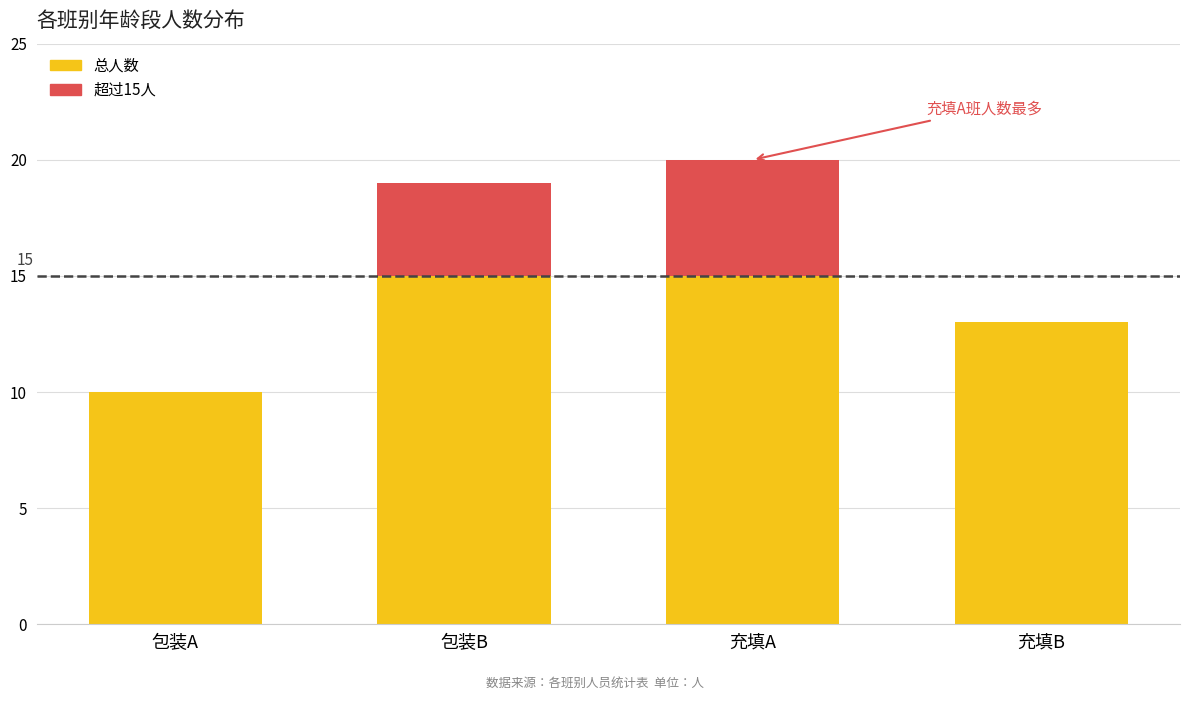

At which category is the sum across all series the highest?

充填A